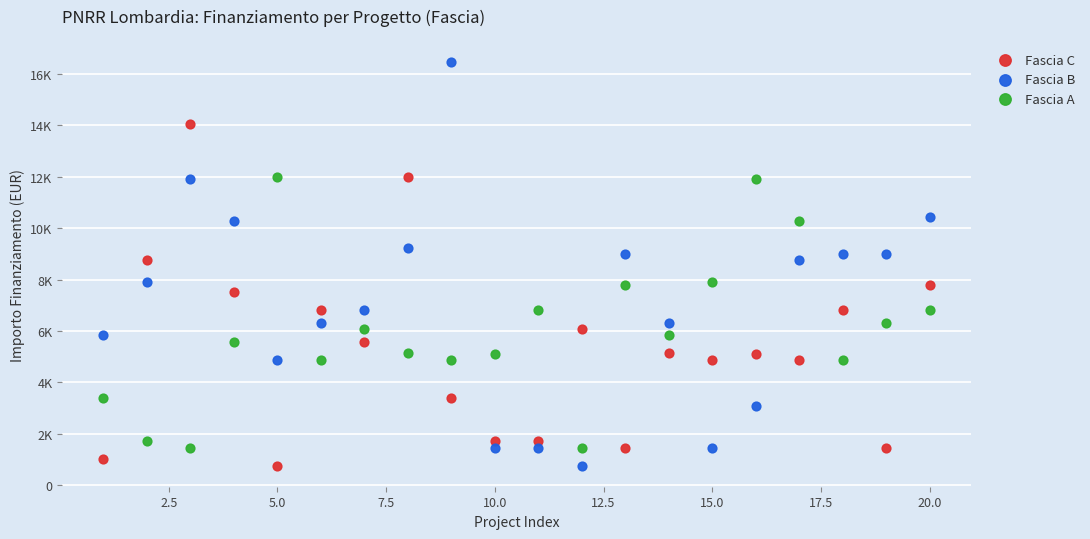

Which series contains the highest Y value?

Fascia B